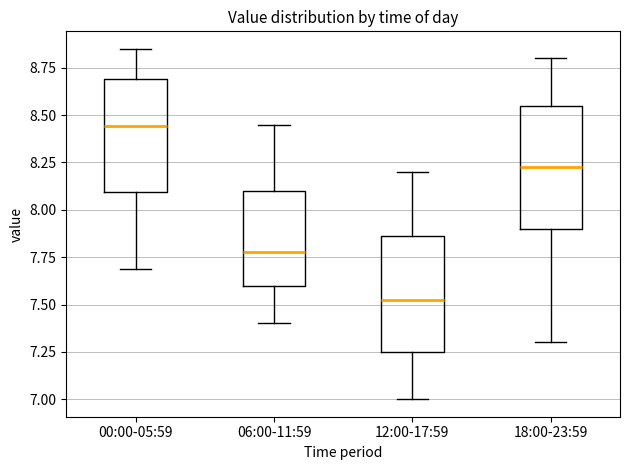

Reading left to right, transcribe this box plot: for each box, give where its median line is, the range the box spans, and where its two whiskers end, as read against the y-axis. The values are not printed on the chart, so give them approximately, as read against the axis.

00:00-05:59: median 8.45, box 8.10 to 8.70, whiskers 7.70 to 8.85
06:00-11:59: median 7.80, box 7.60 to 8.10, whiskers 7.40 to 8.45
12:00-17:59: median 7.55, box 7.25 to 7.85, whiskers 7.00 to 8.20
18:00-23:59: median 8.25, box 7.90 to 8.55, whiskers 7.30 to 8.80